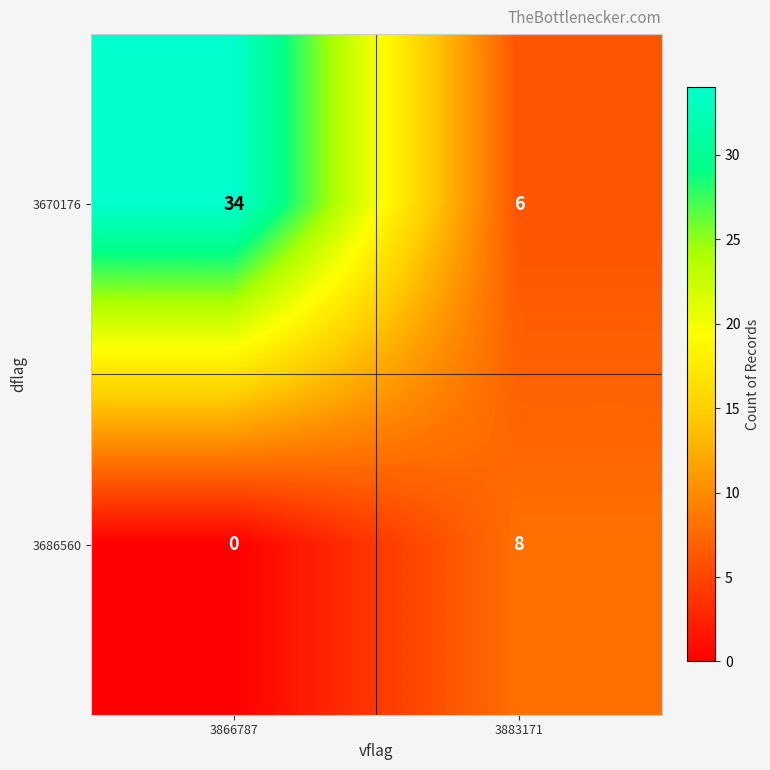

Reading left to right, what are all the values shown in this chart?

3670176: 3866787=34	3883171=6
3686560: 3866787=0	3883171=8